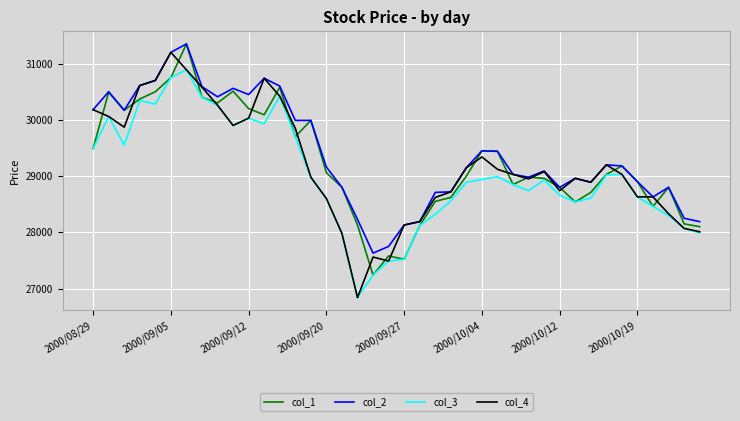

Which series has the largest range (max minus min)?

col_4